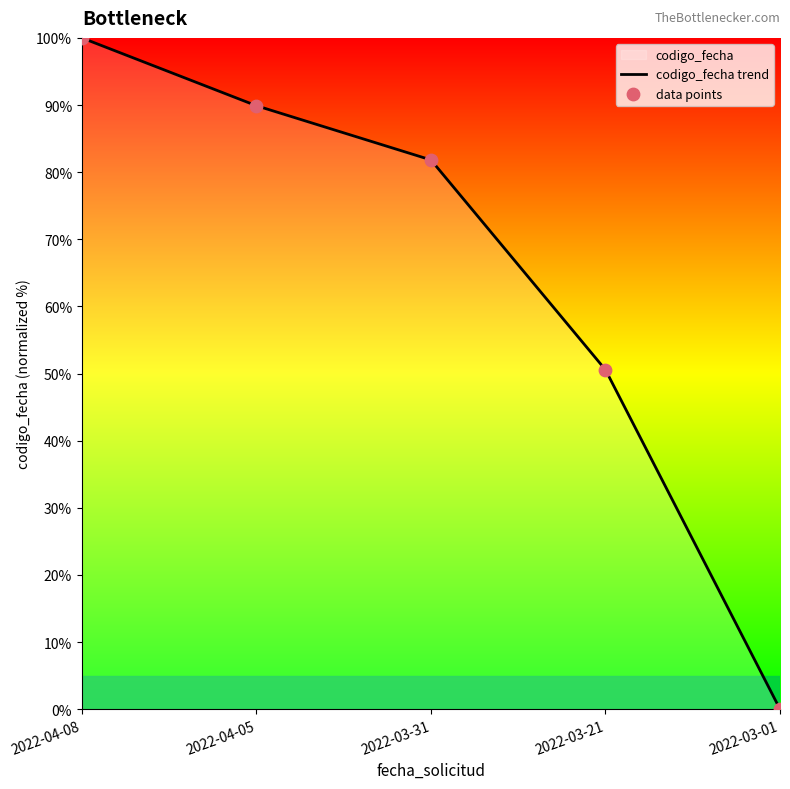

At how many categories does at least one series exceed 71?

3